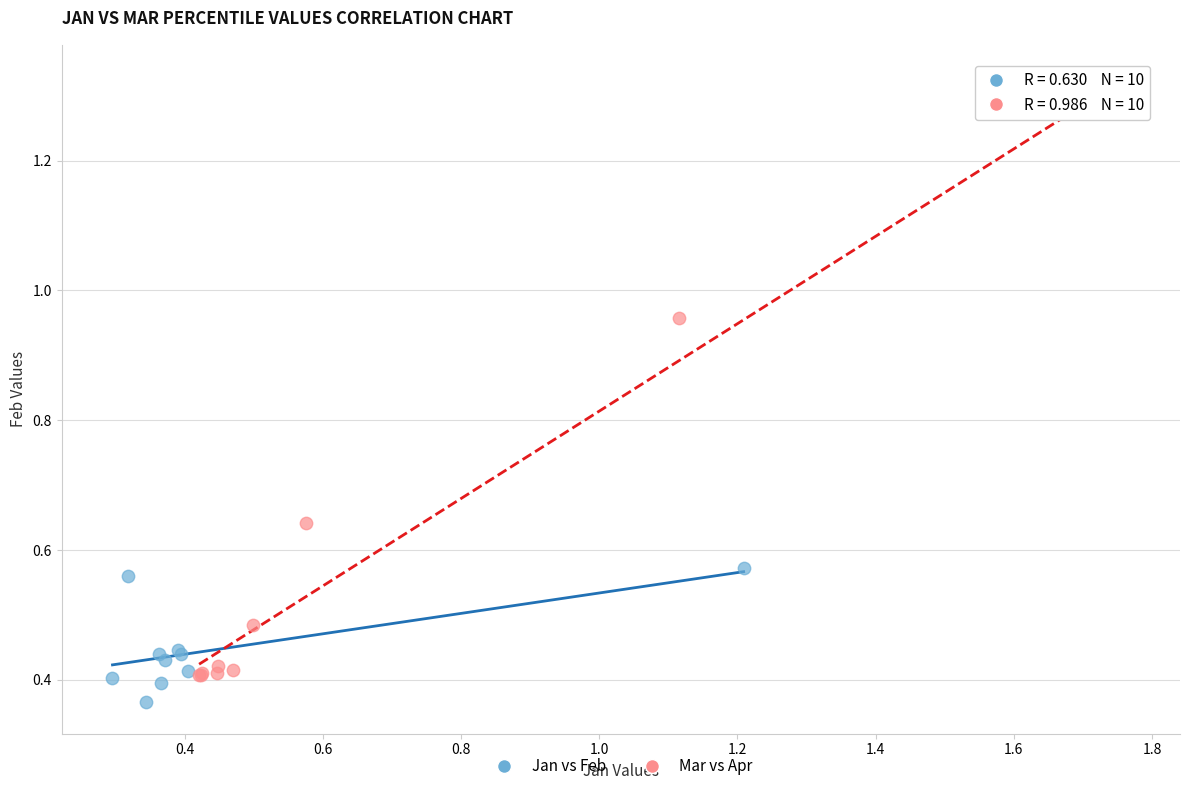

Which series contains the highest Y value?

Mar vs Apr